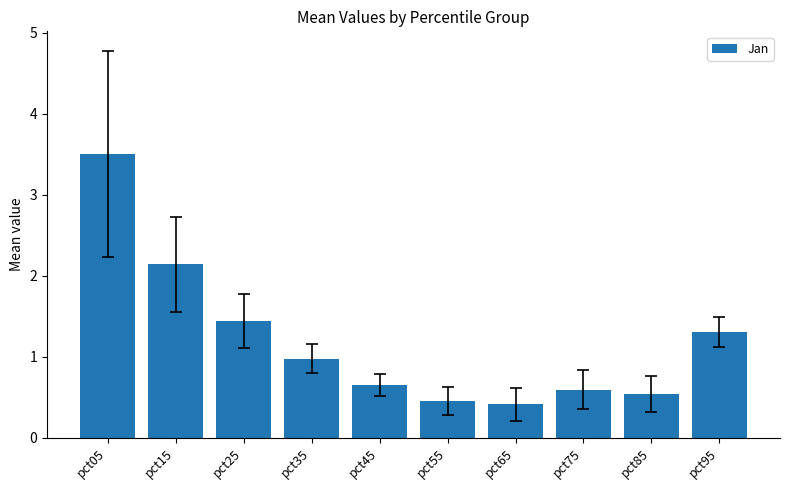

Reading left to right, what are all the values shown in this chart?

3.5	2.1	1.4	1.0	0.7	0.5	0.4	0.6	0.5	1.3